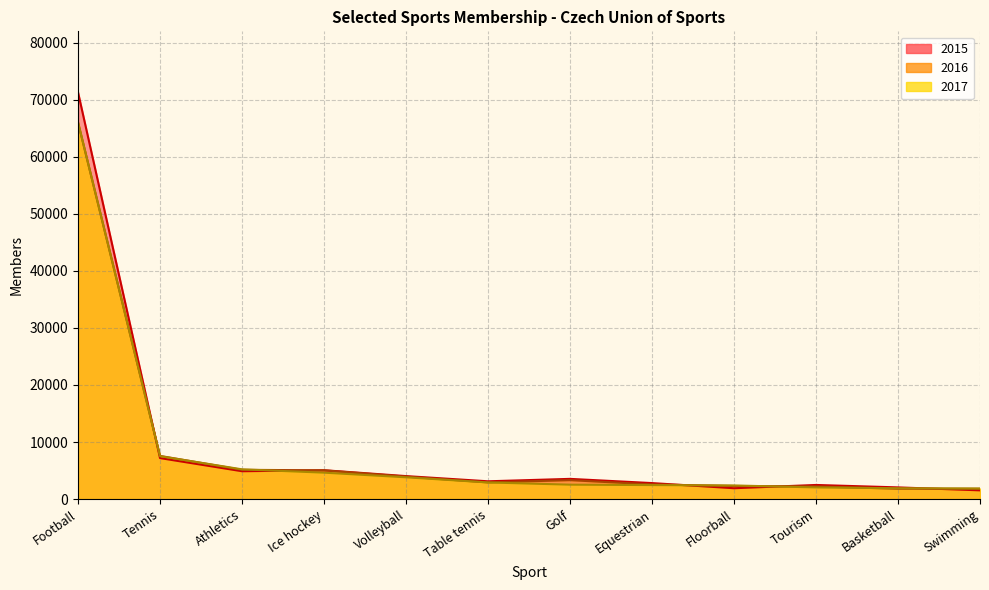

List the series in order of their overall mean, lowest first.

2017, 2016, 2015